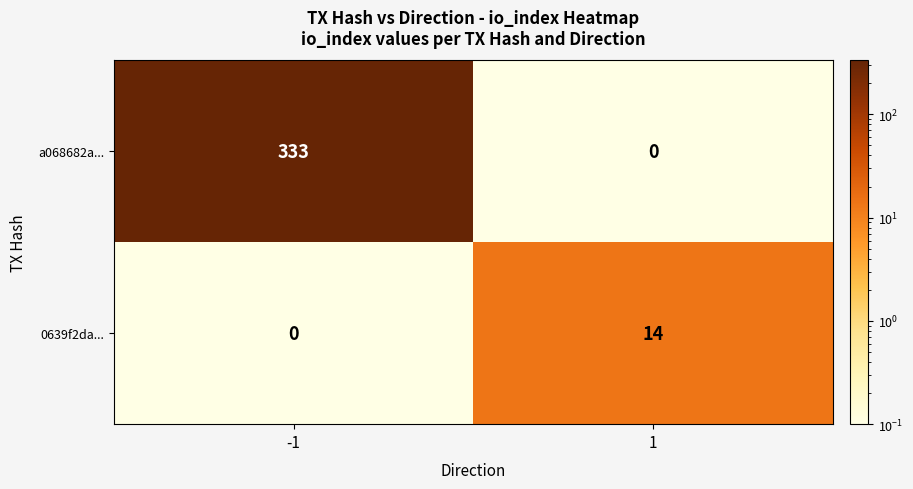

Between -1 and 1, which series saw the biggest shift?

a068682a...